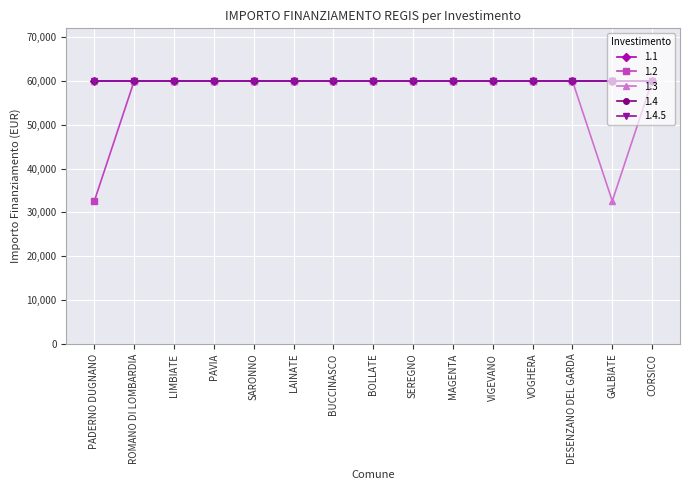

True or false: 1.3 and 1.4 intersect in this chart.

False